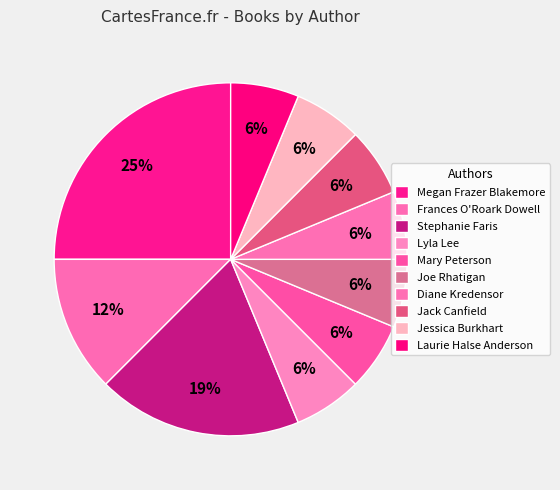

To the nearest percent, what portion does Jessica Burkhart represent?

6%